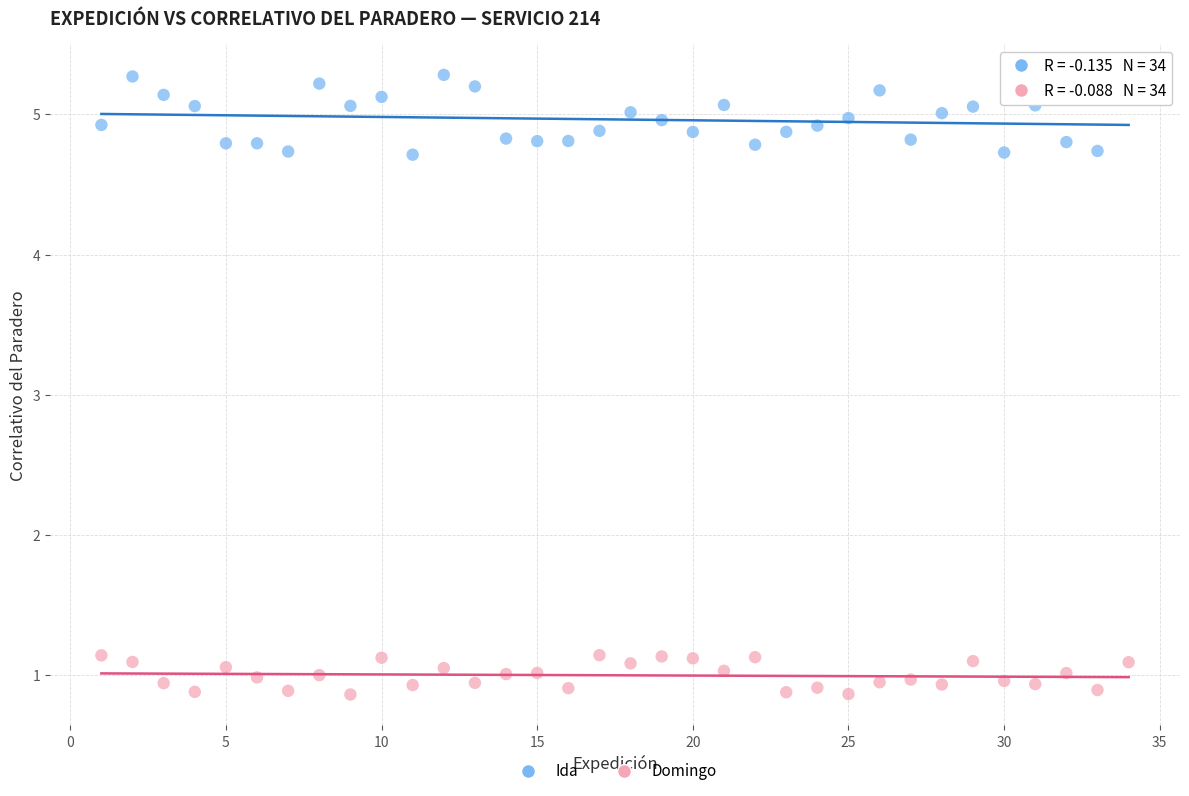

Across all data points, what is the range of Y values (max minus min)?

4.4